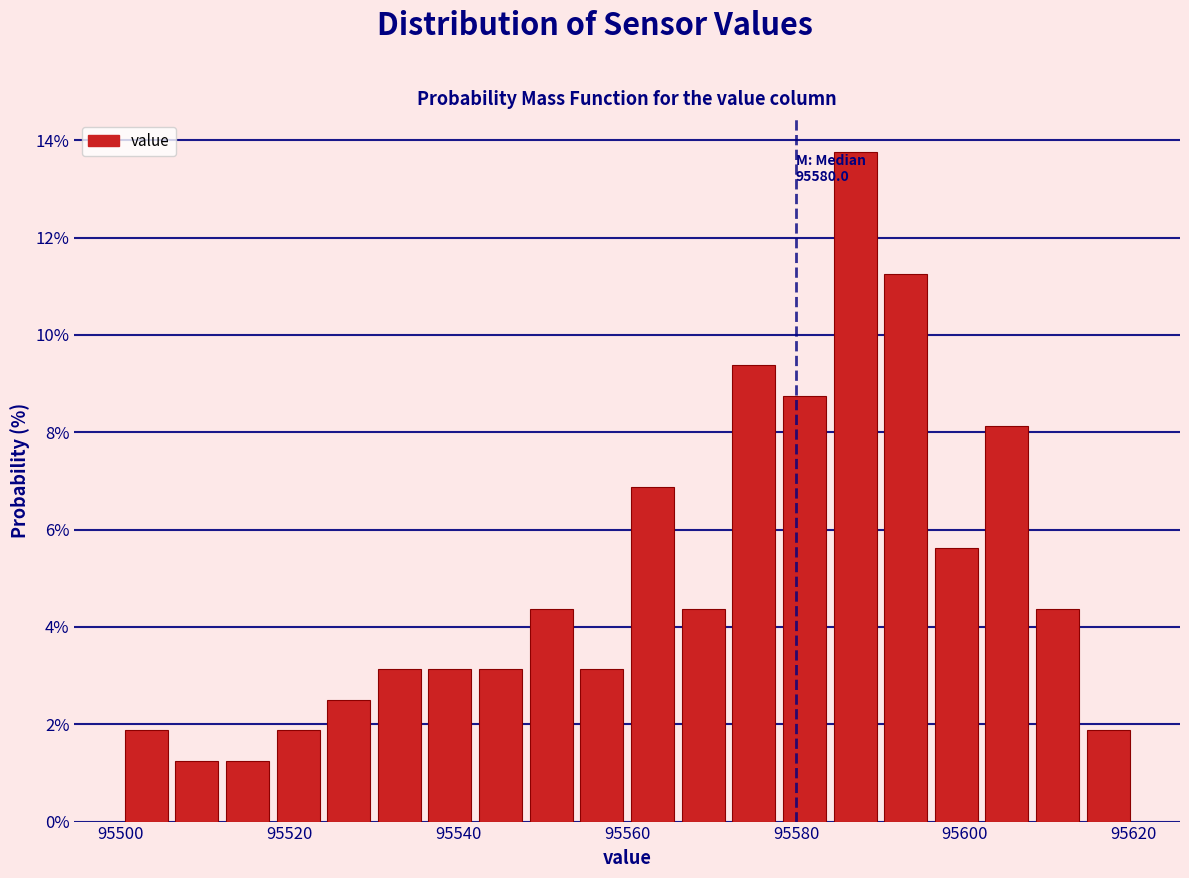

Around what value on the x-axis is the tallest bar? Give the approximate position of its centre, as read against the axis.

95588